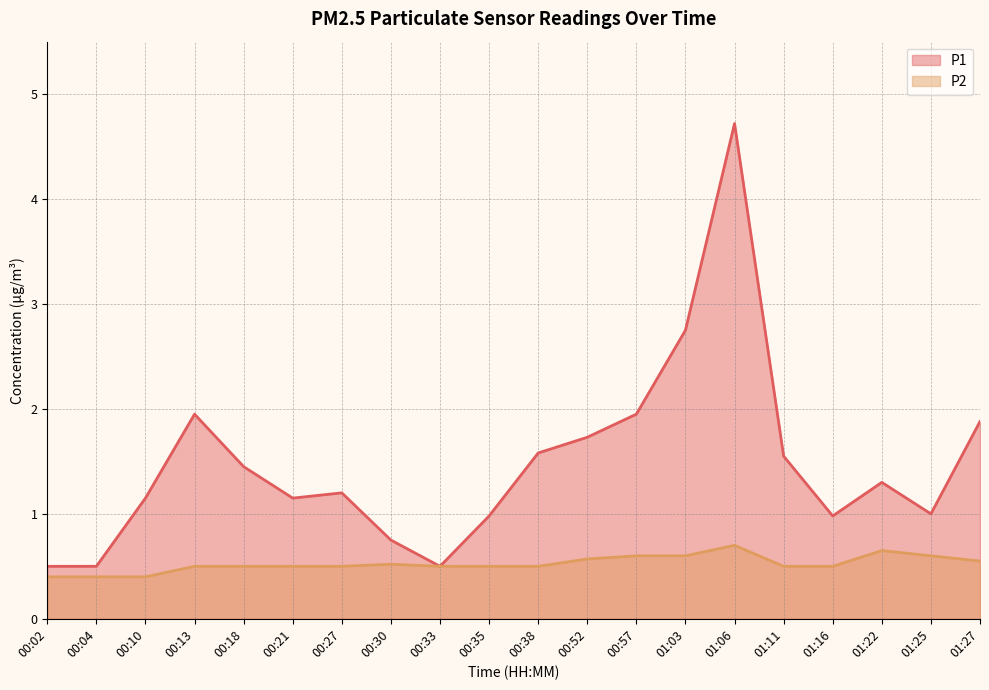

True or false: P2 and P1 intersect in this chart.

False